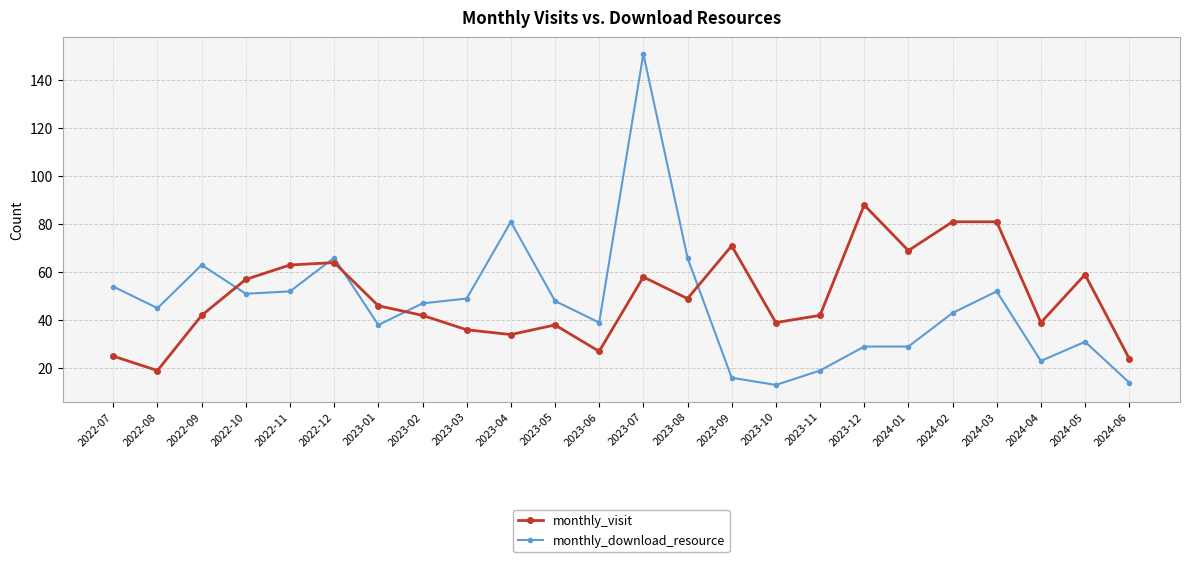

At which label does monthly_visit first exceed 46?

2022-10